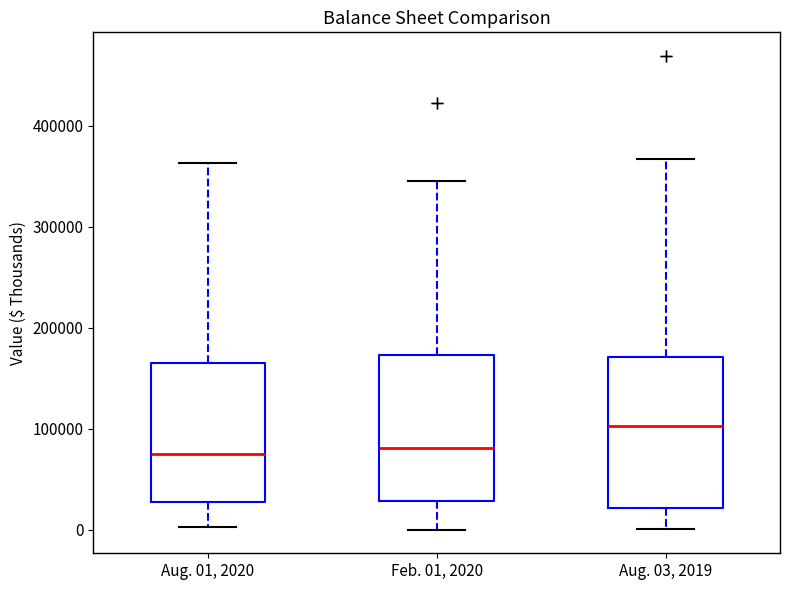

Reading left to right, read every box against the y-axis: the position of its median line, the range the box covers, and the ends of its whiskers. The values are not printed on the chart, so give them approximately, as read against the axis.

Aug. 01, 2020: median 70000, box 30000 to 170000, whiskers 0 to 360000
Feb. 01, 2020: median 80000, box 30000 to 170000, whiskers 0 to 350000
Aug. 03, 2019: median 100000, box 20000 to 170000, whiskers 0 to 370000